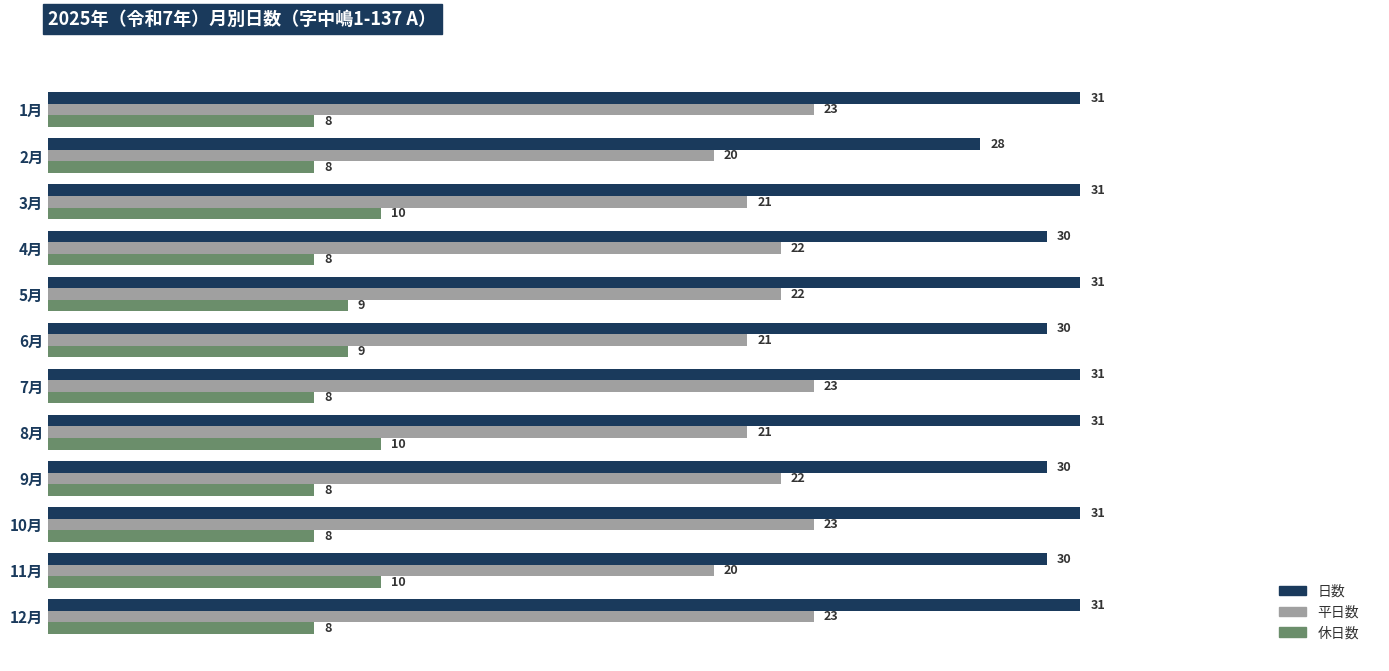

At which label is 日数 closest to 29?

2月